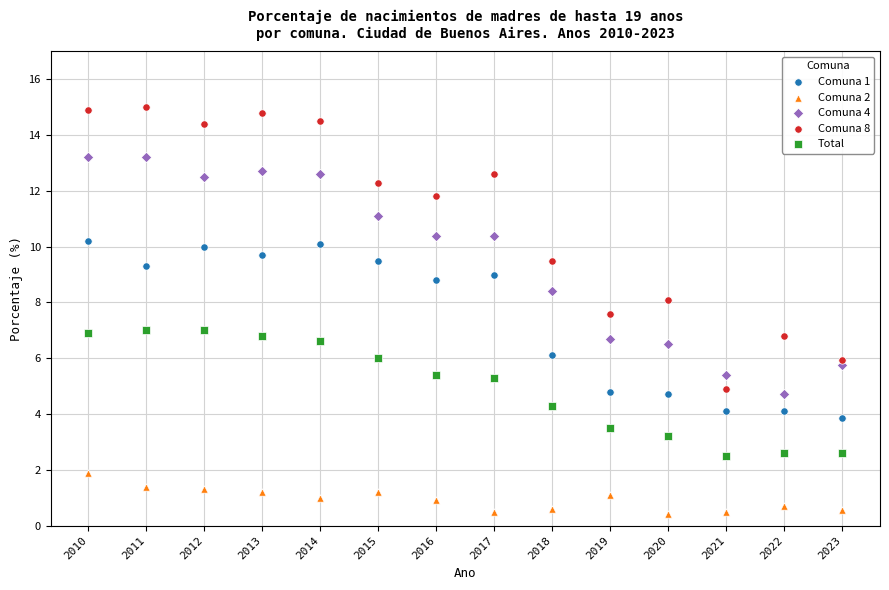

Which series contains the highest Y value?

Comuna 8